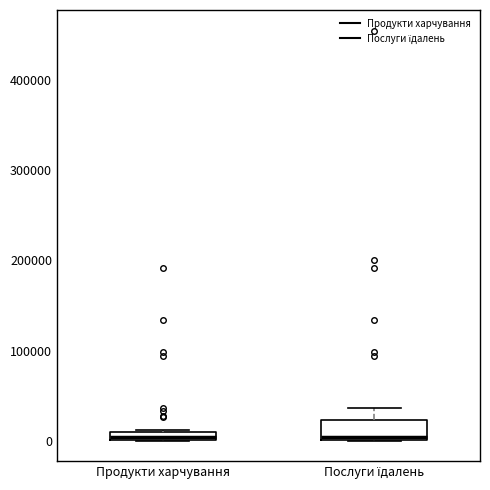

Where is the lower edge of the box for Продукти харчування on the y-axis? The values are not printed on the chart, so give them approximately, as read against the axis.

0